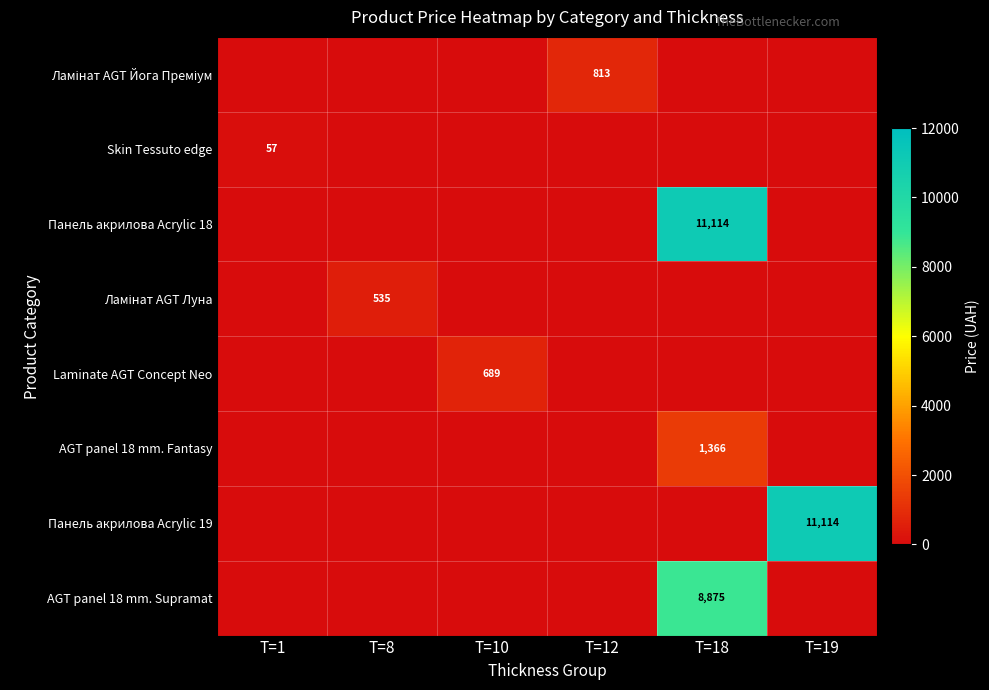

The value of AGT panel 18 mm. Supramat at T=18 is 8875. True or false?

True